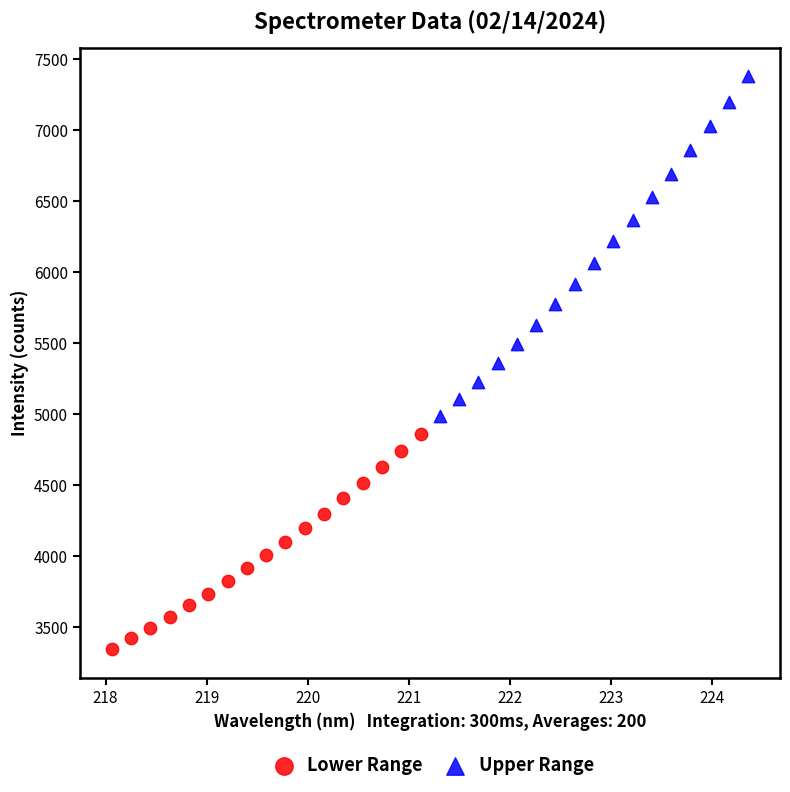

What are all the series names shown in the legend?

Lower Range, Upper Range